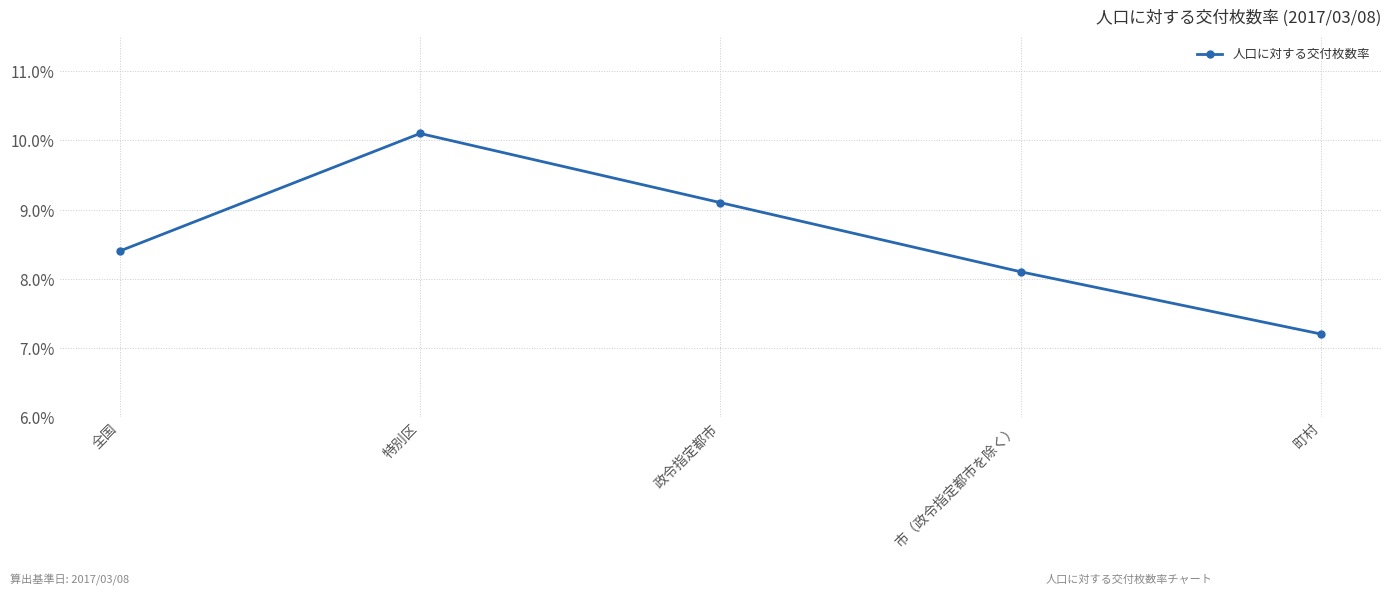

How many categories are shown in the chart?

5